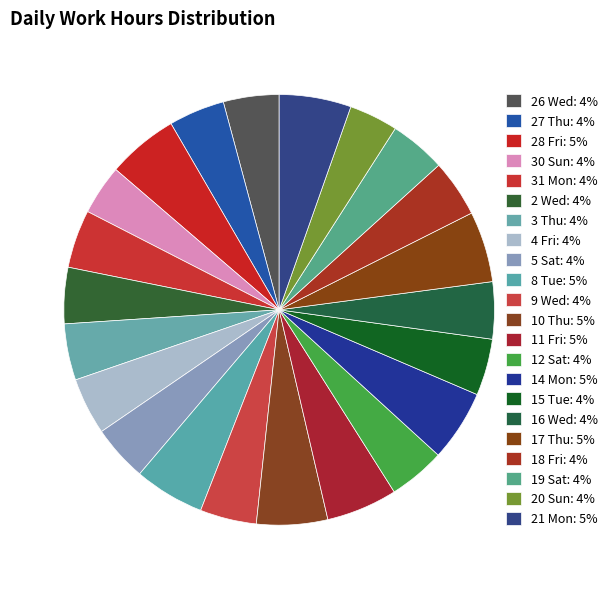

What percentage is the 30 Sun slice, to the nearest percent?

4%